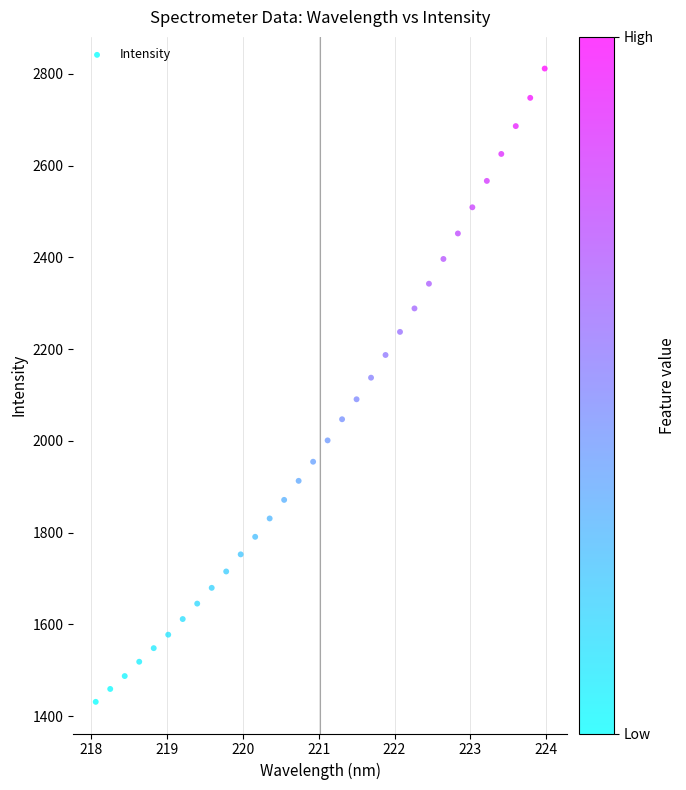

What is the range of Y values (max minus min)?

1380.5